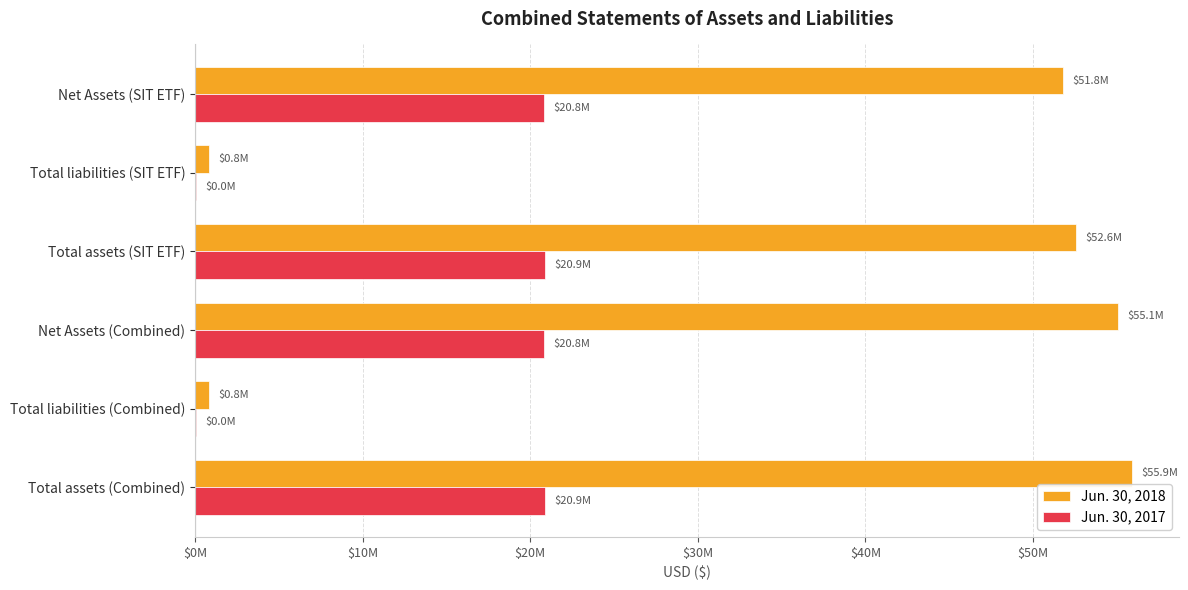

What is the average value of the Jun. 30, 2017 series?

13909144